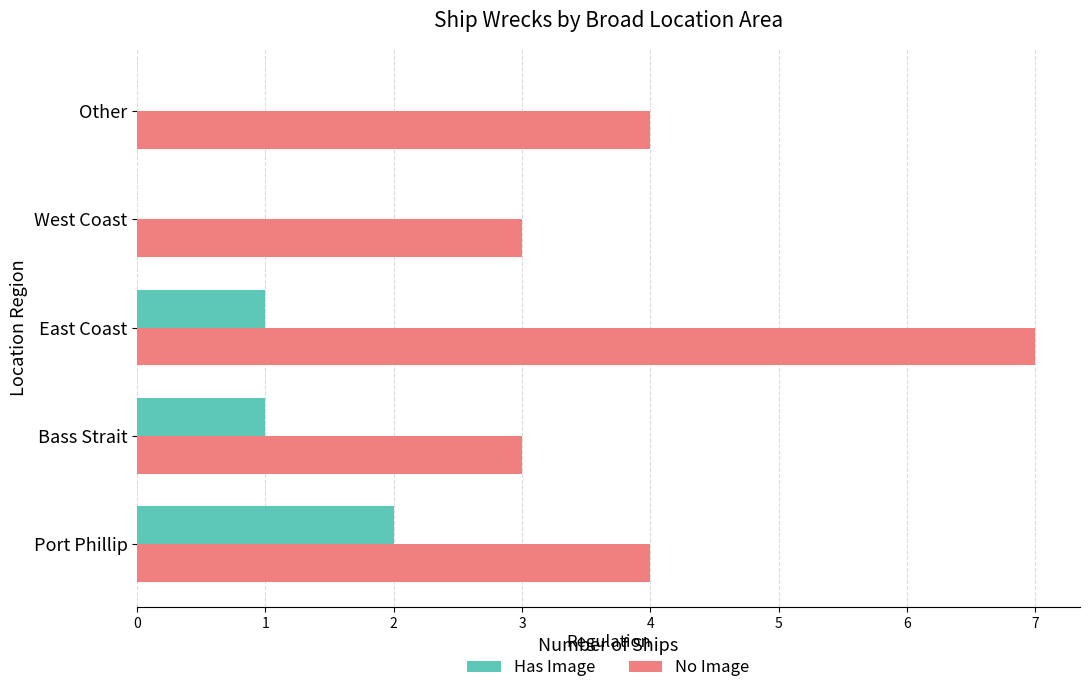

Which series changed the most between West Coast and Other?

No Image